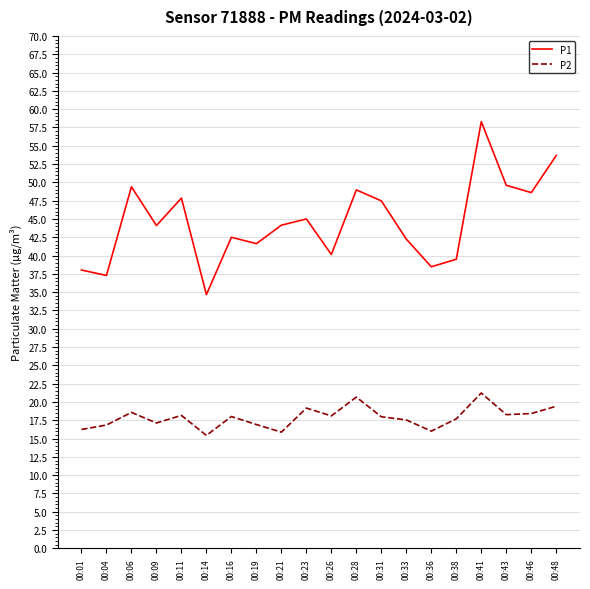

What is the minimum value for P2?

15.4